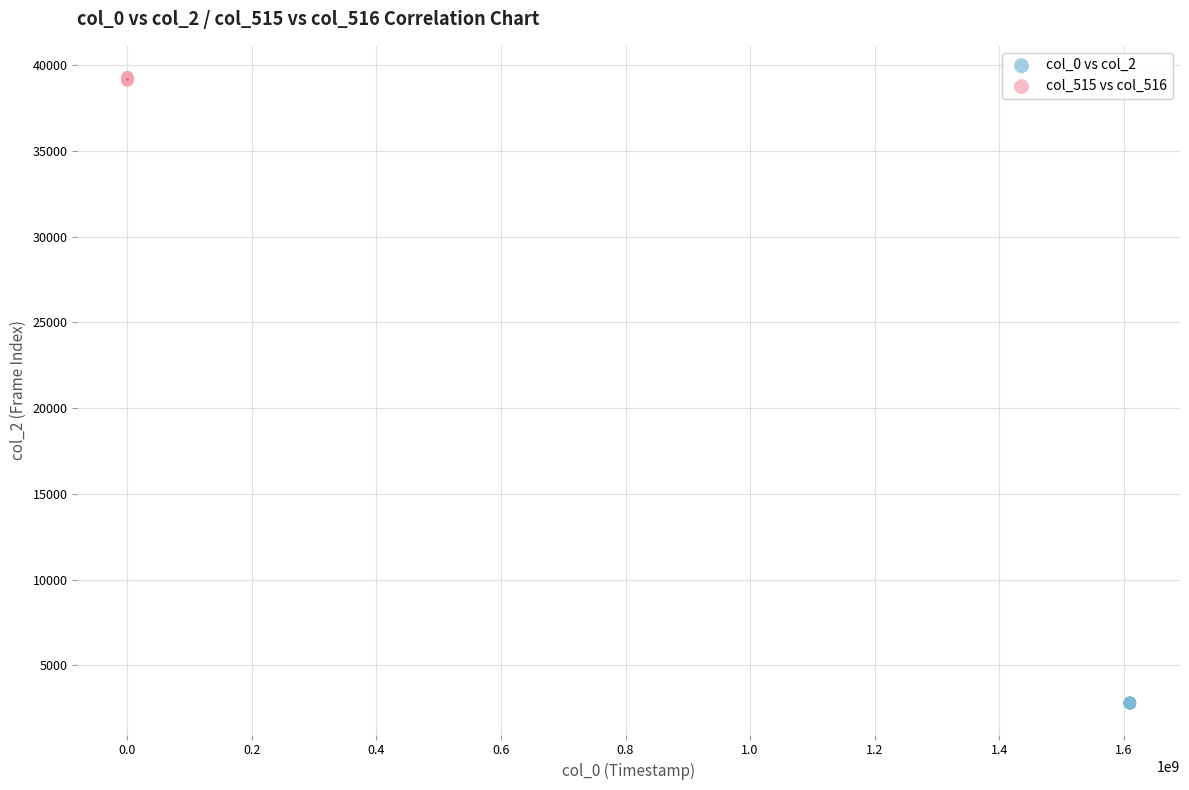

What are all the series names shown in the legend?

col_0 vs col_2, col_515 vs col_516